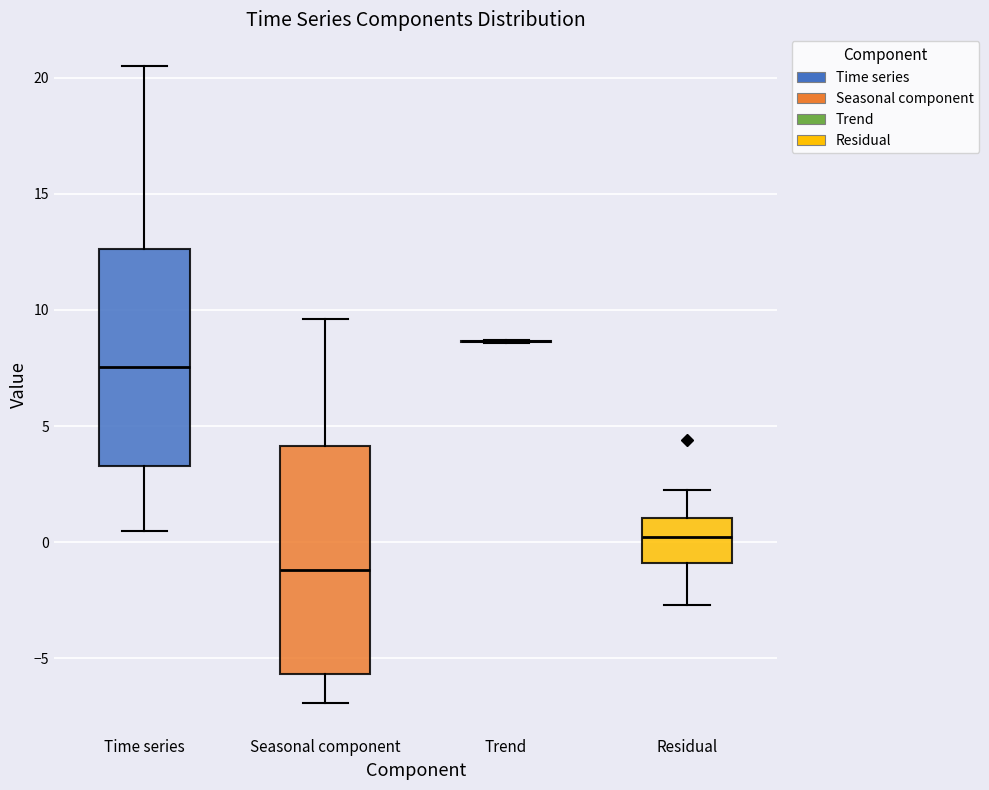

Reading left to right, transcribe this box plot: for each box, give where its median line is, the range the box spans, and where its two whiskers end, as read against the y-axis. The values are not printed on the chart, so give them approximately, as read against the axis.

Time series: median 7.5, box 3.5 to 12.5, whiskers 0.5 to 20.5
Seasonal component: median -1.0, box -5.5 to 4.0, whiskers -7.0 to 9.5
Trend: box collapsed to a line at 8.5, whiskers 8.5 to 8.5
Residual: median 0.0, box -1.0 to 1.0, whiskers -2.5 to 2.5